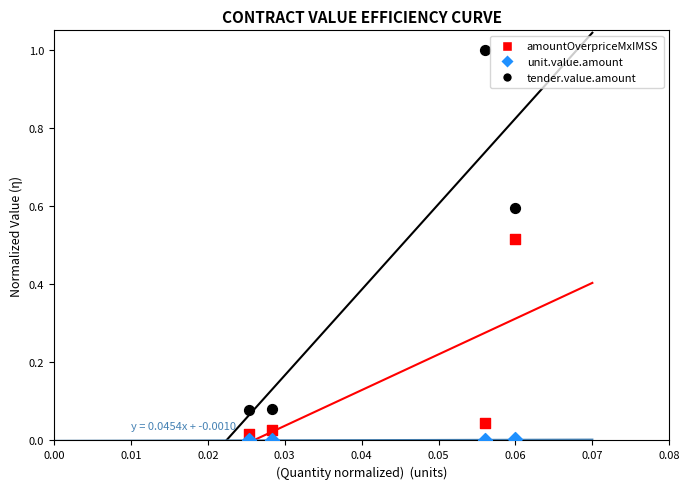

Which series reaches the minimum Y coordinate?

unit.value.amount